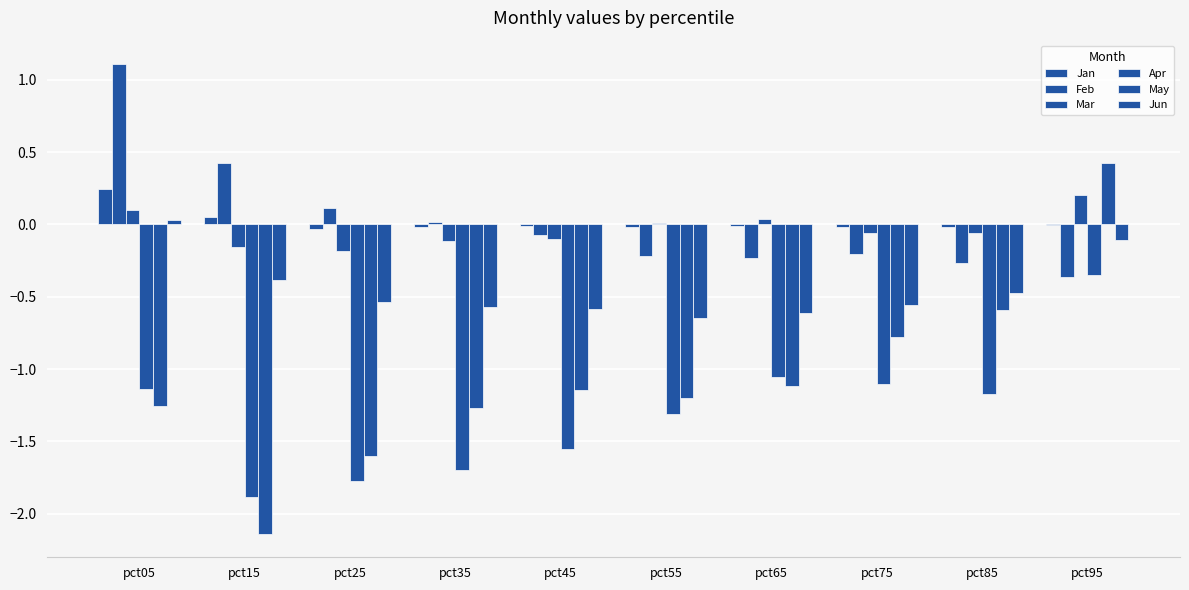

Reading left to right, transcribe all the data shown in this chart.

Jan: pct05=0.2	pct15=0.1	pct25=-0.0	pct35=-0.0	pct45=-0.0	pct55=-0.0	pct65=-0.0	pct75=-0.0	pct85=-0.0	pct95=-0.0
Feb: pct05=1.1	pct15=0.4	pct25=0.1	pct35=0.0	pct45=-0.1	pct55=-0.2	pct65=-0.2	pct75=-0.2	pct85=-0.3	pct95=-0.4
Mar: pct05=0.1	pct15=-0.2	pct25=-0.2	pct35=-0.1	pct45=-0.1	pct55=0.0	pct65=0.0	pct75=-0.1	pct85=-0.1	pct95=0.2
Apr: pct05=-1.1	pct15=-1.9	pct25=-1.8	pct35=-1.7	pct45=-1.6	pct55=-1.3	pct65=-1.1	pct75=-1.1	pct85=-1.2	pct95=-0.4
May: pct05=-1.3	pct15=-2.1	pct25=-1.6	pct35=-1.3	pct45=-1.1	pct55=-1.2	pct65=-1.1	pct75=-0.8	pct85=-0.6	pct95=0.4
Jun: pct05=0.0	pct15=-0.4	pct25=-0.5	pct35=-0.6	pct45=-0.6	pct55=-0.6	pct65=-0.6	pct75=-0.6	pct85=-0.5	pct95=-0.1